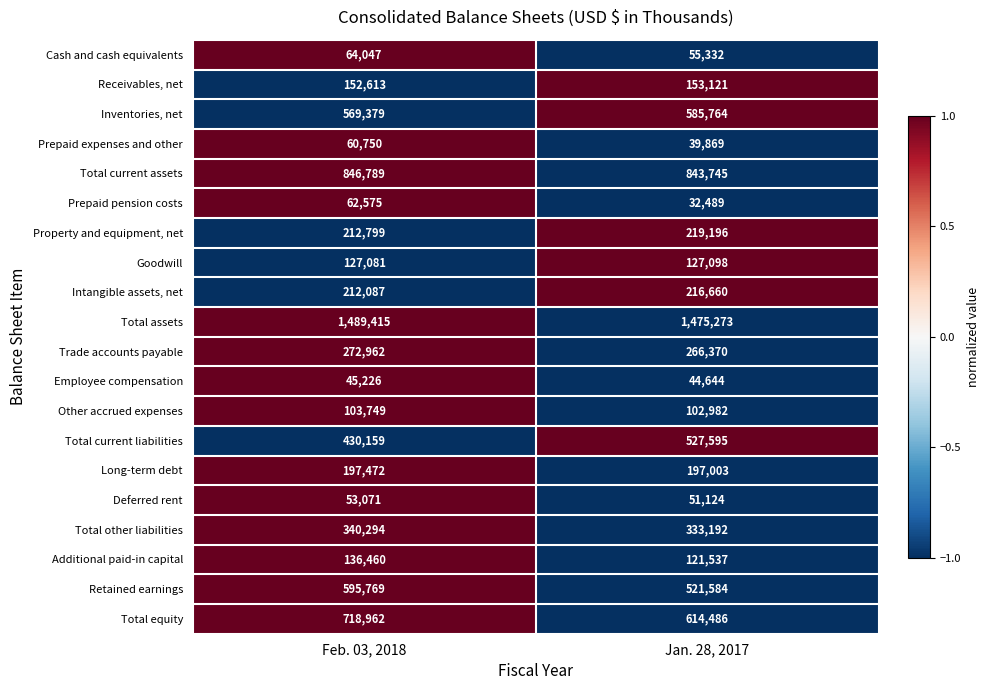

Which series changed the most between Feb. 03, 2018 and Jan. 28, 2017?

Total equity